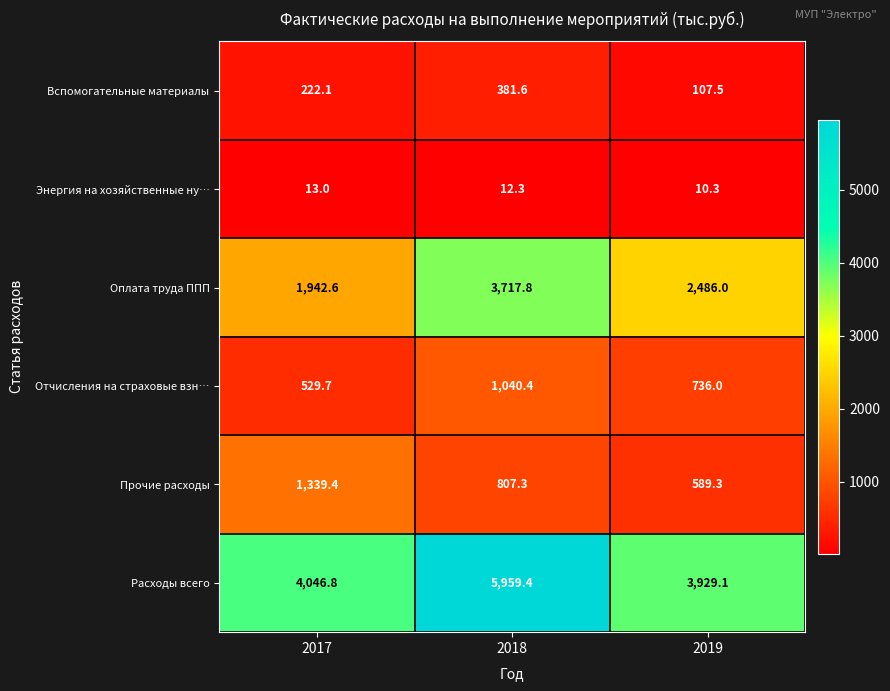

What is the total value across all series at 2018?

11918.8